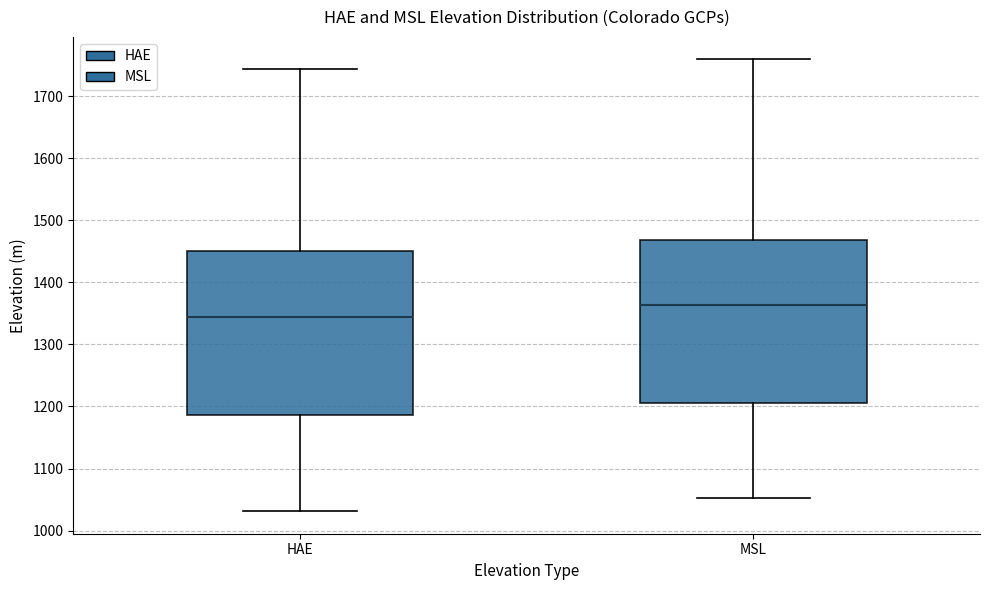

Which box's median line is the lowest?

HAE